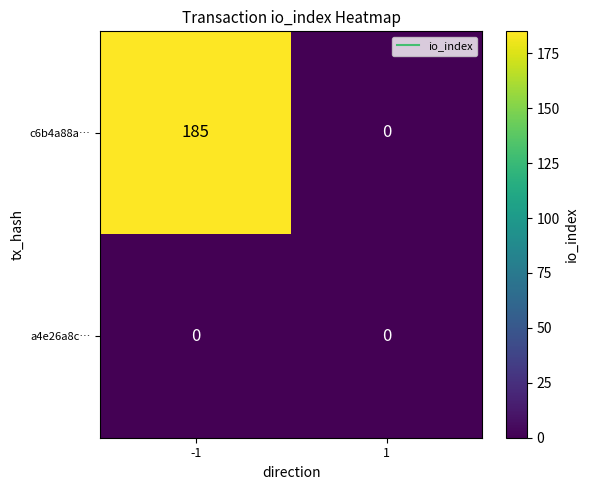

Which series has the largest range (max minus min)?

c6b4a88a…